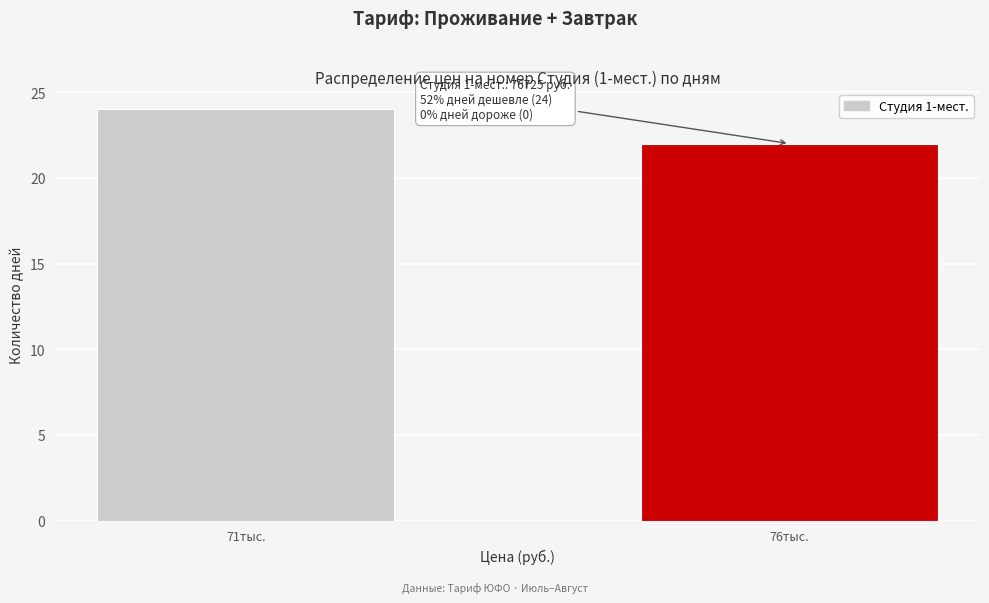

Reading left to right, list all the values displayed in this chart.

71тыс.=24	76тыс.=22